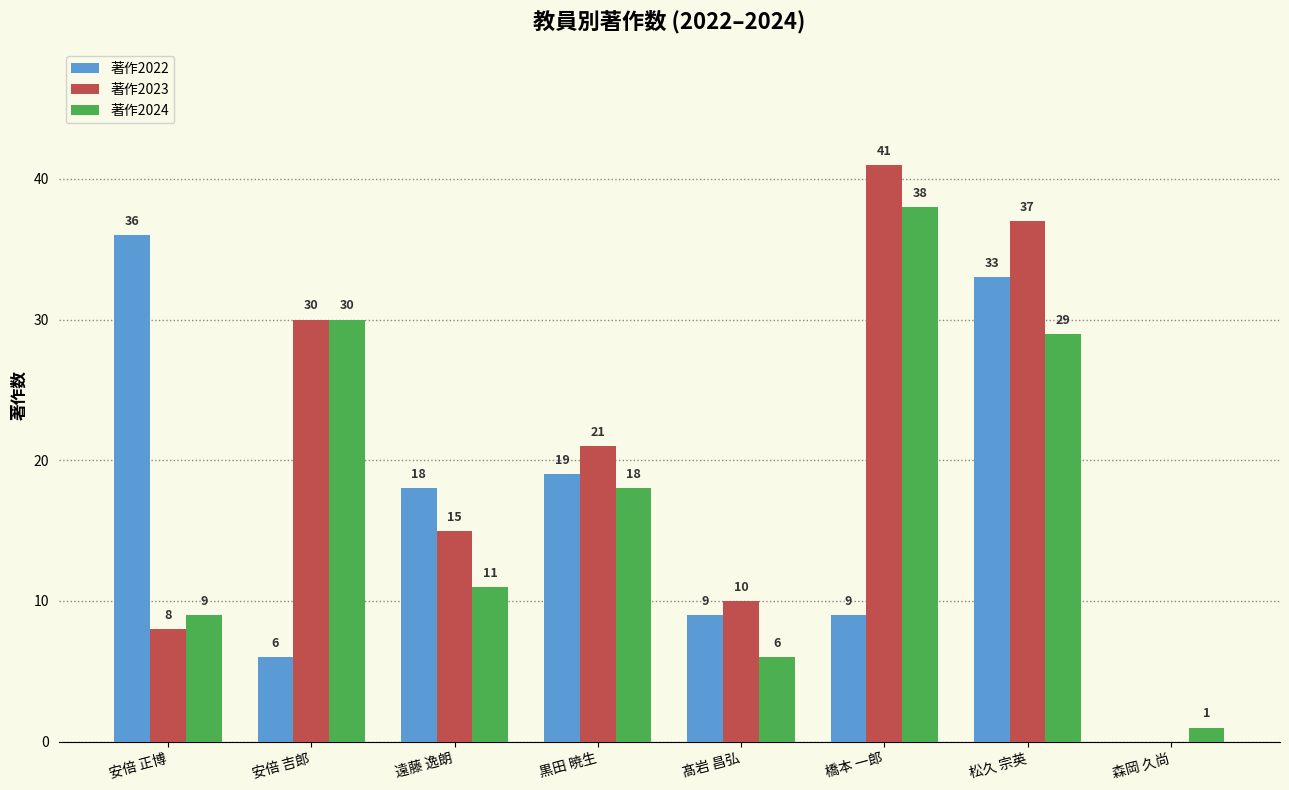

The 著作2024 series shows 4 at 髙岩 昌弘. True or false?

False